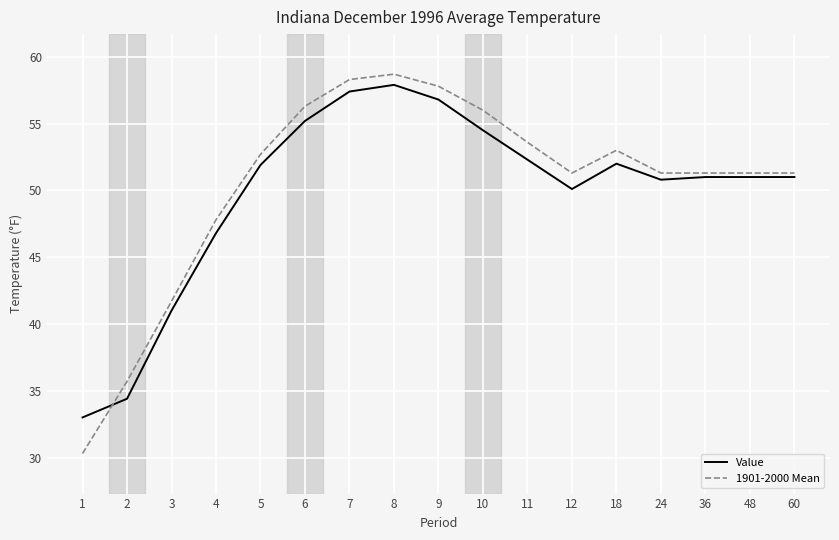

At how many categories does at least one series exceed 36?

15